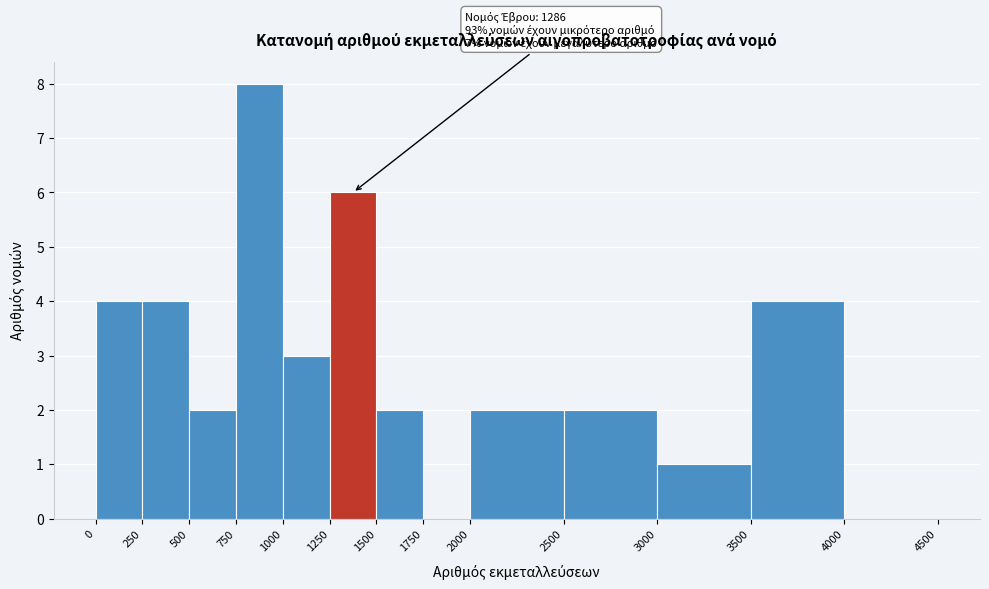

Which range on the x-axis has the tallest bar?

750 to 1000